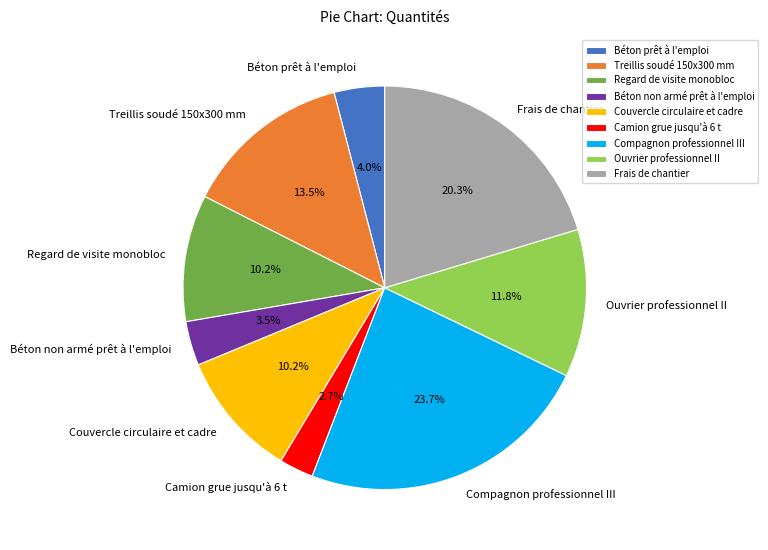

To the nearest percent, what percentage of the pie is Regard de visite monobloc?

10%